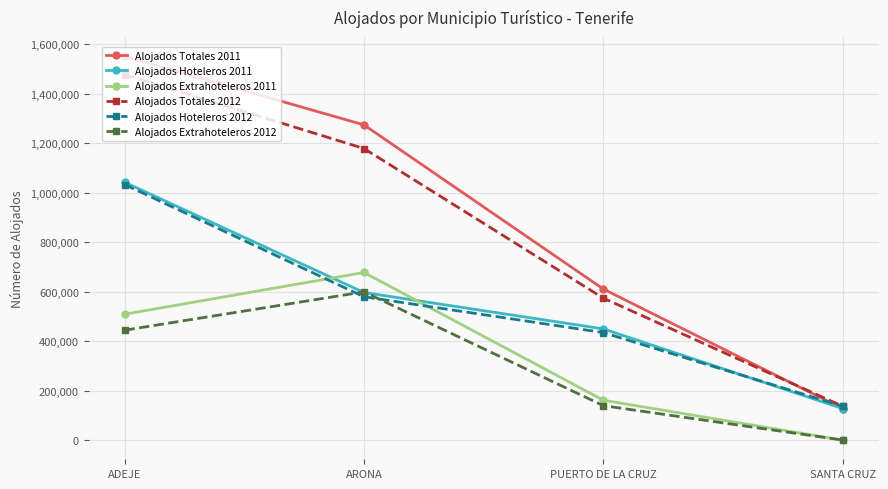

What is the average value of the Alojados Totales 2012 series?

841676